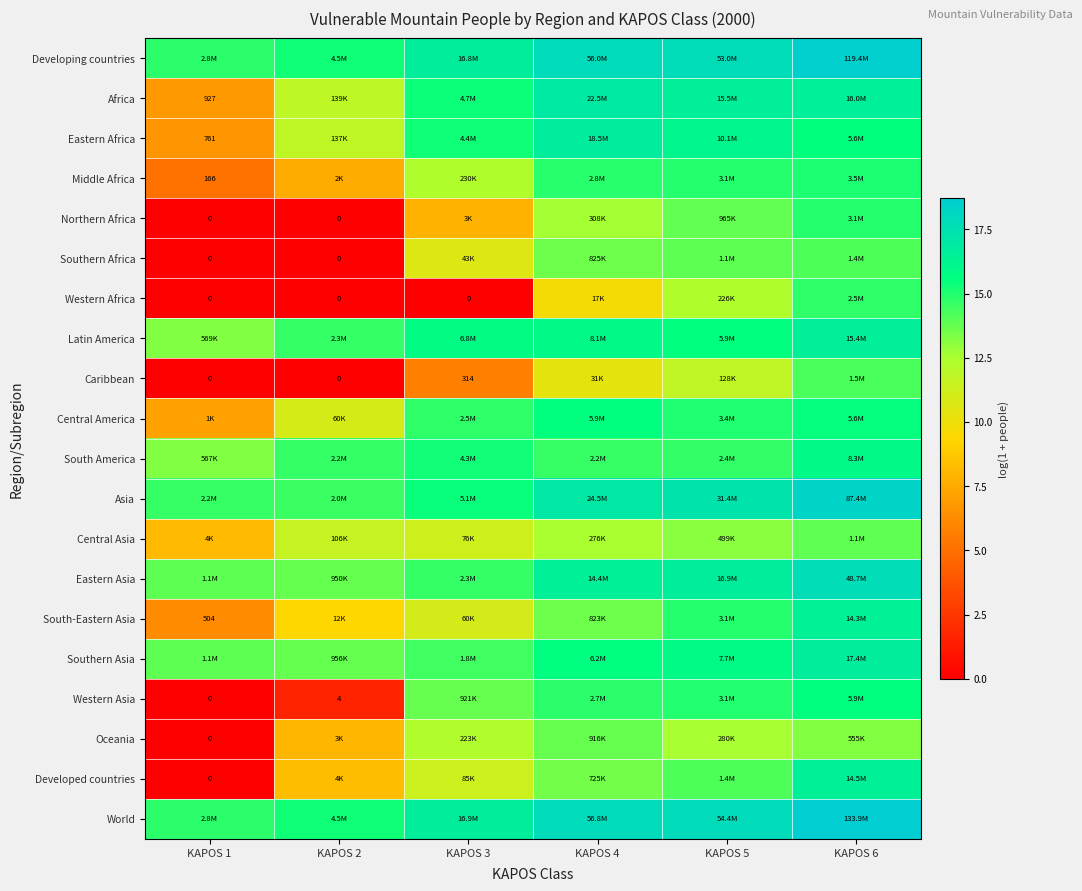

Count the number of categories in the chart.

6